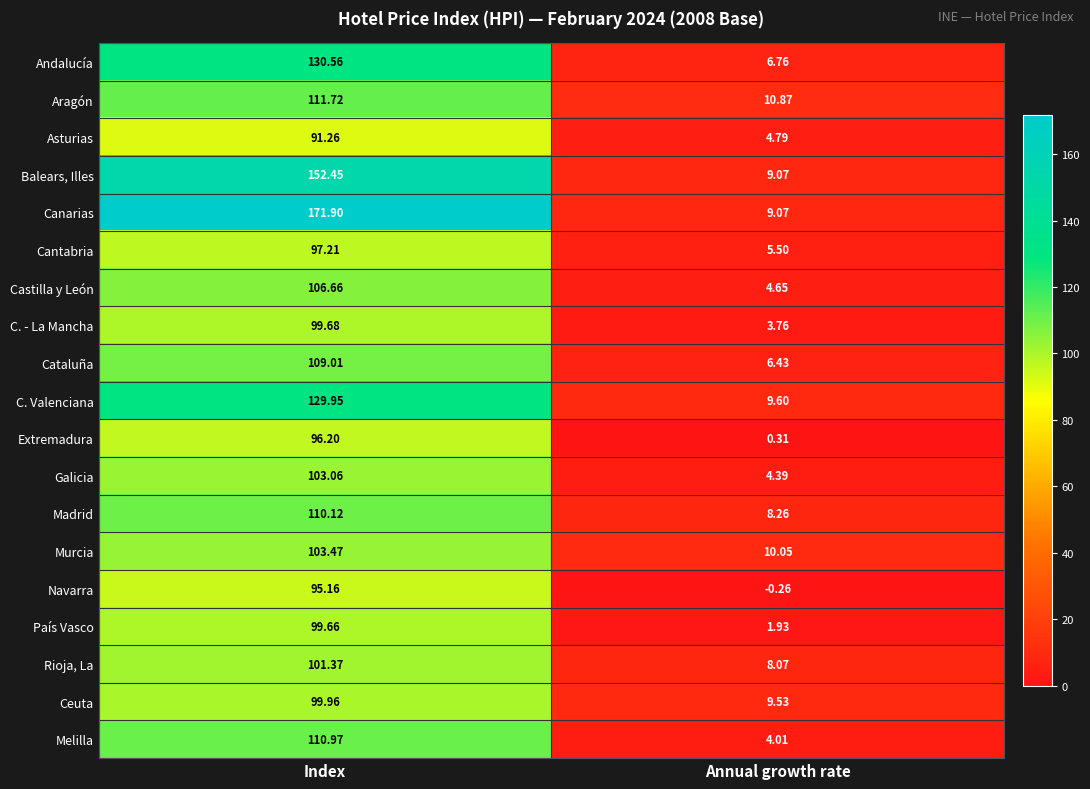

Which series changed the most between Index and Annual growth rate?

Canarias